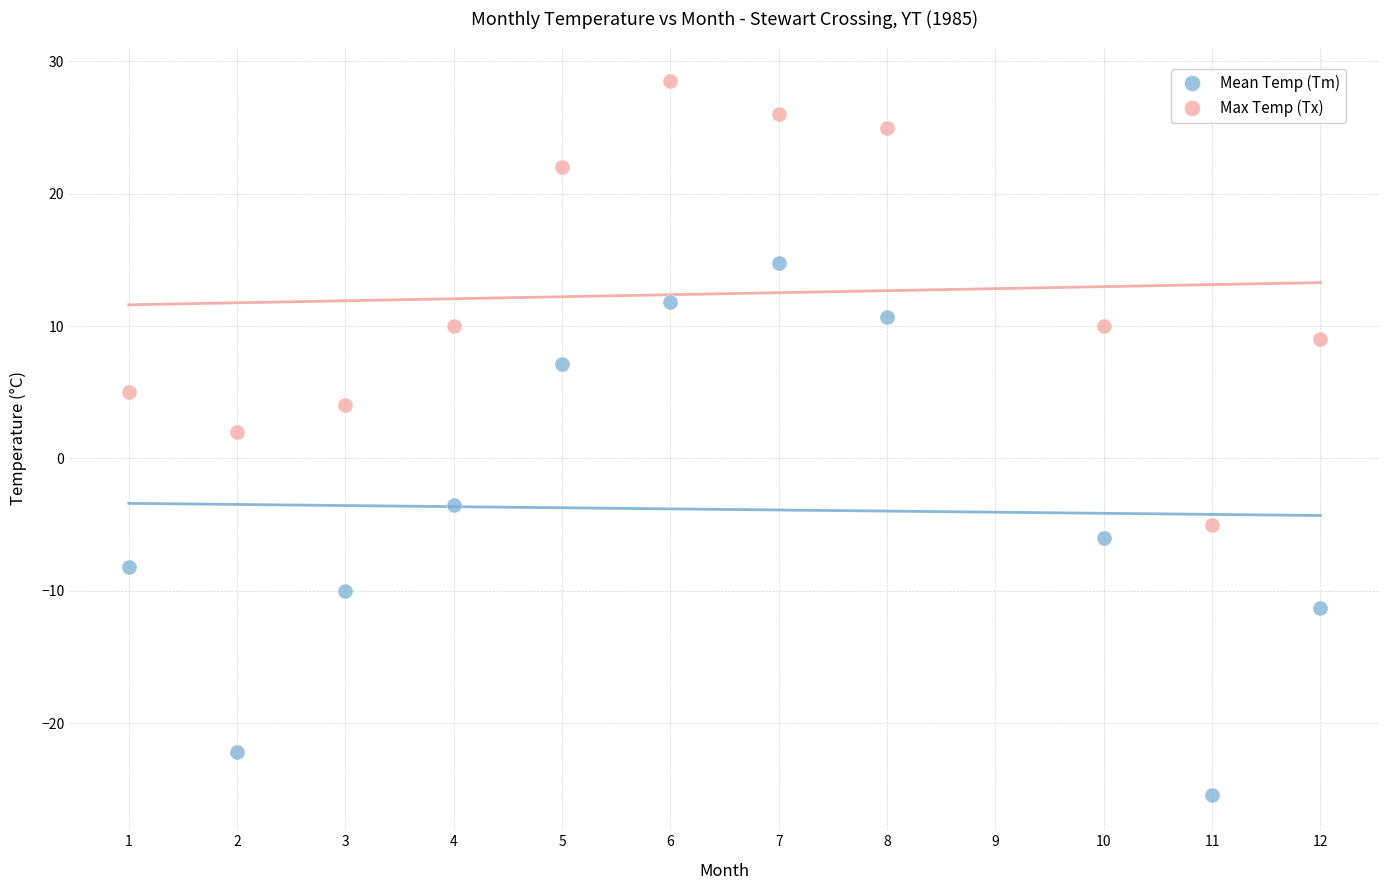

Across all data points, what is the range of Y values (max minus min)?

53.9